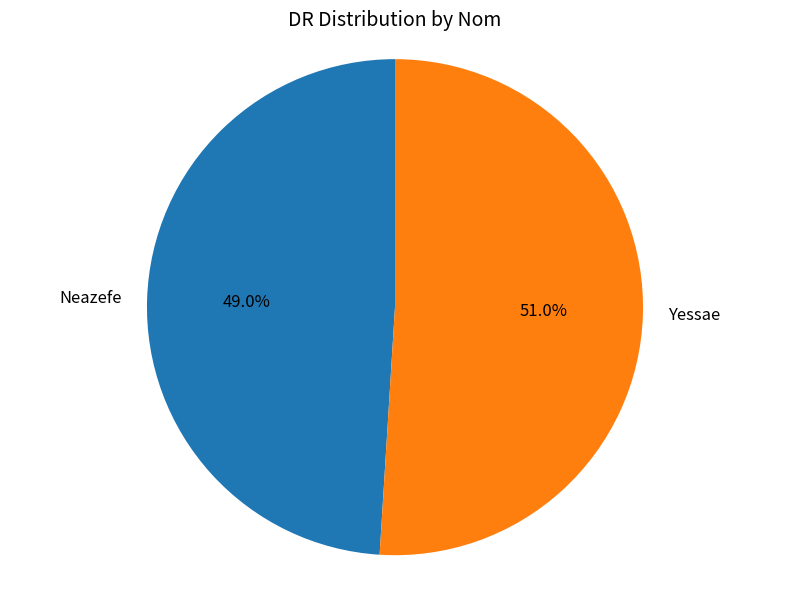

What is the largest slice in the pie chart?

Yessae